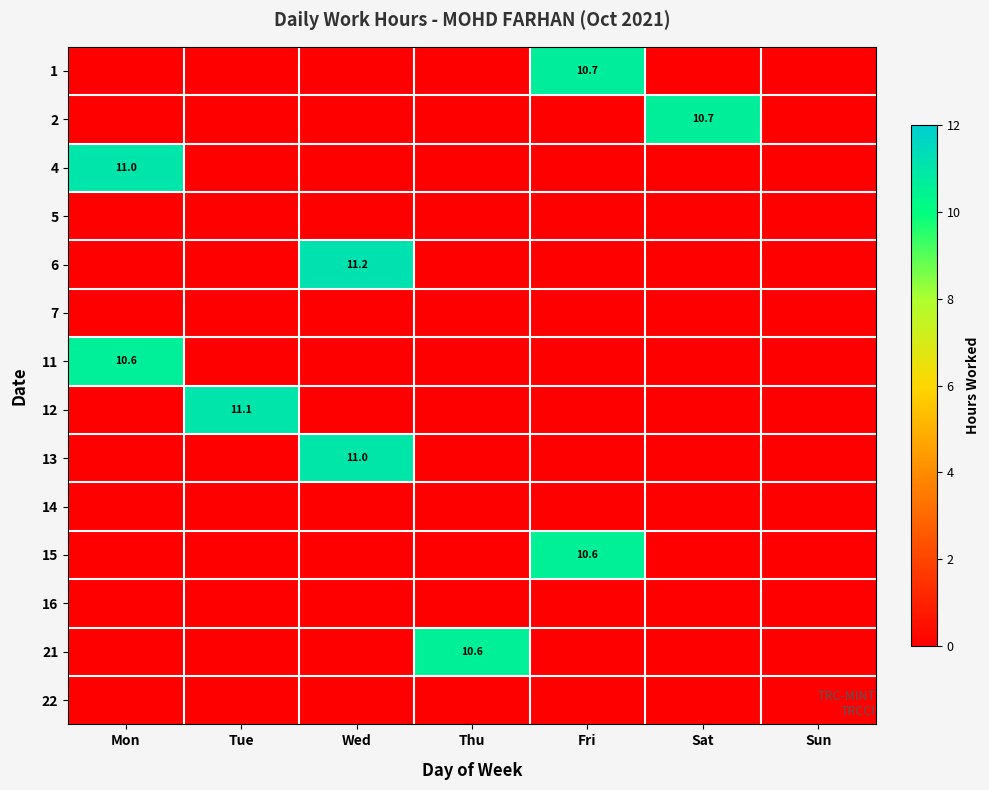

What is the sum of all 6 values?

11.2